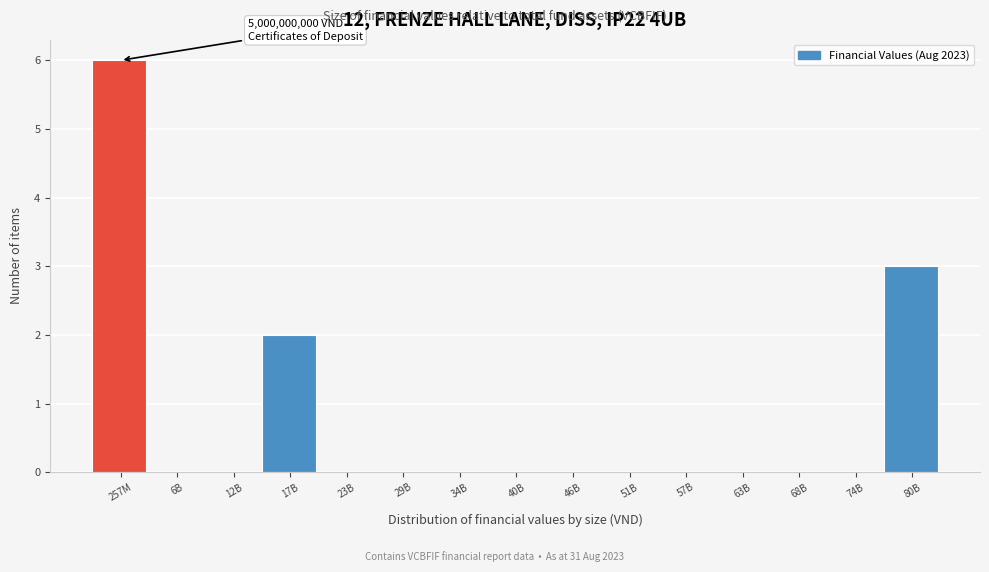

Reading left to right, list all the values displayed in this chart.

257M=6	6B=0	12B=0	17B=2	23B=0	29B=0	34B=0	40B=0	46B=0	51B=0	57B=0	63B=0	68B=0	74B=0	80B=3